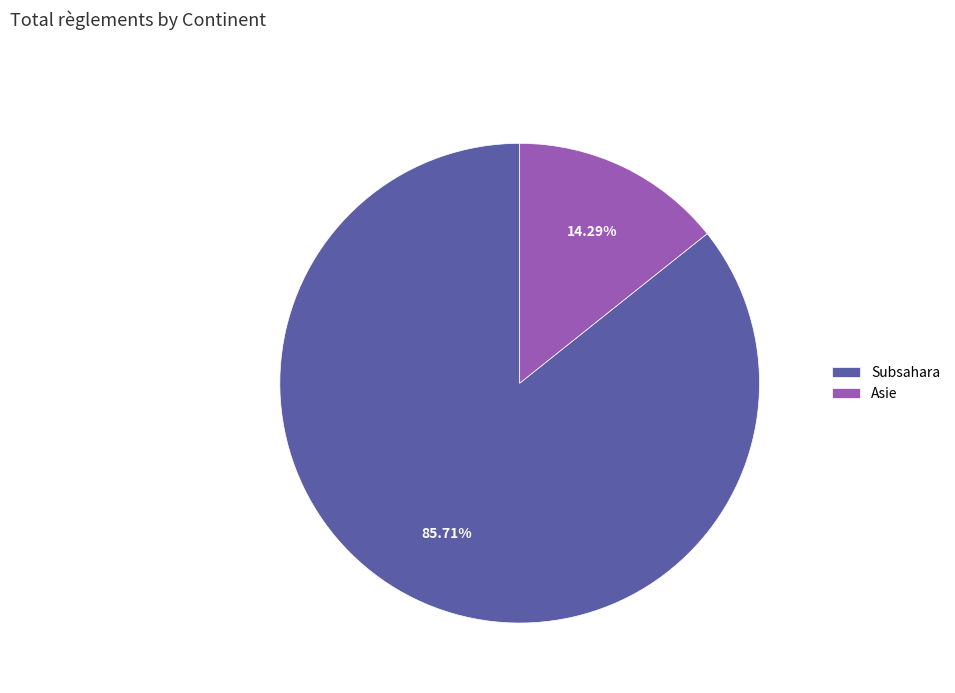

To the nearest percent, what is the average slice percentage?

50%